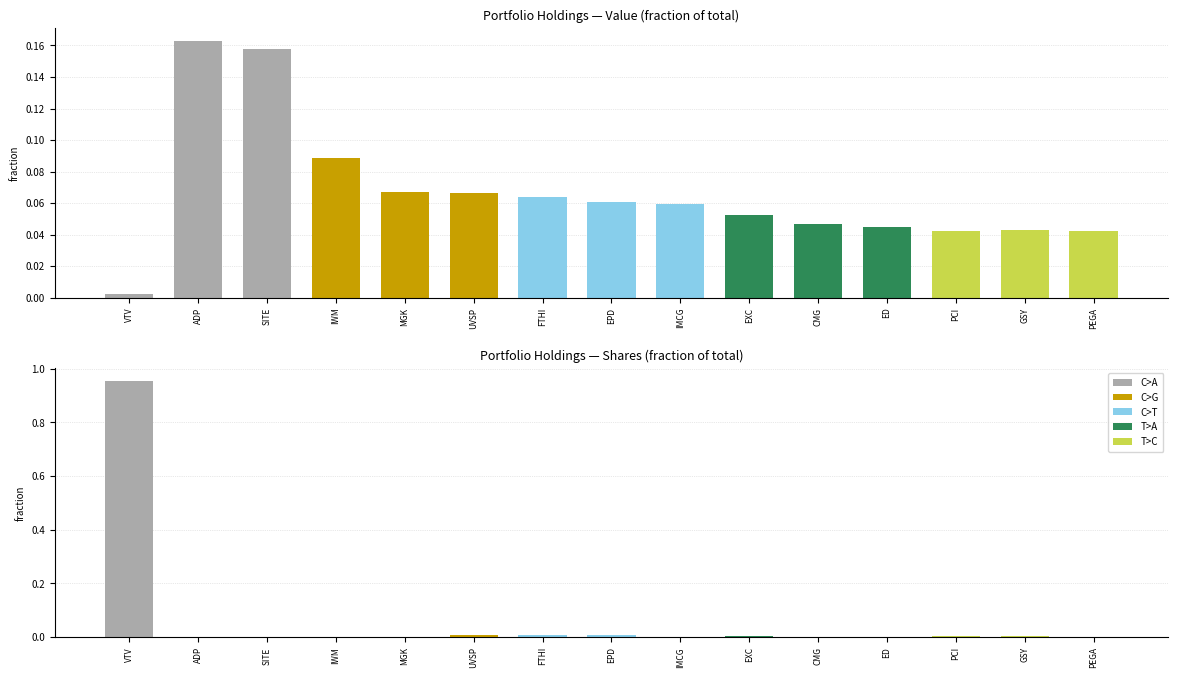

Which series changed the most between ADP and UVSP?

Value